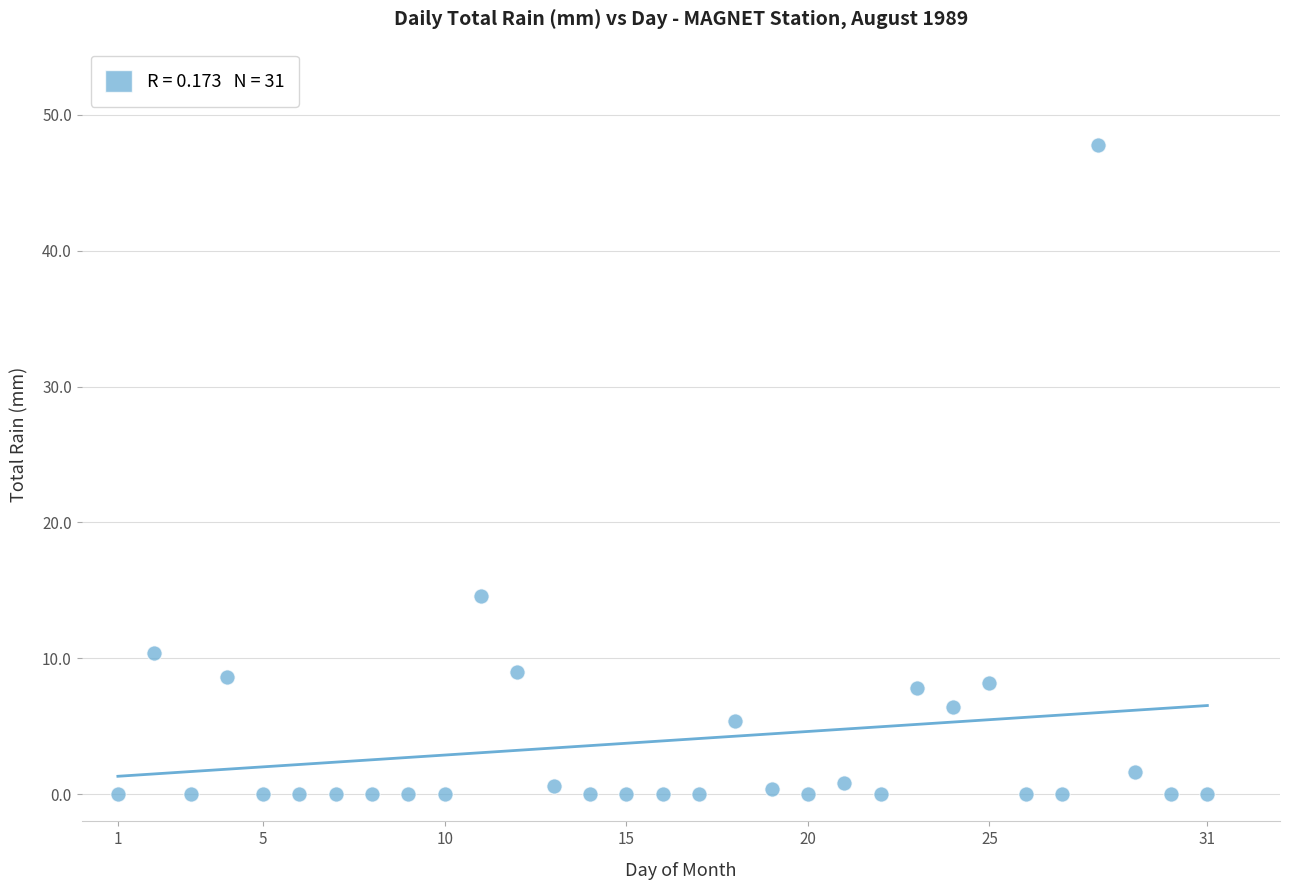

What Y value in the scatter plot is closest to 23?

14.6